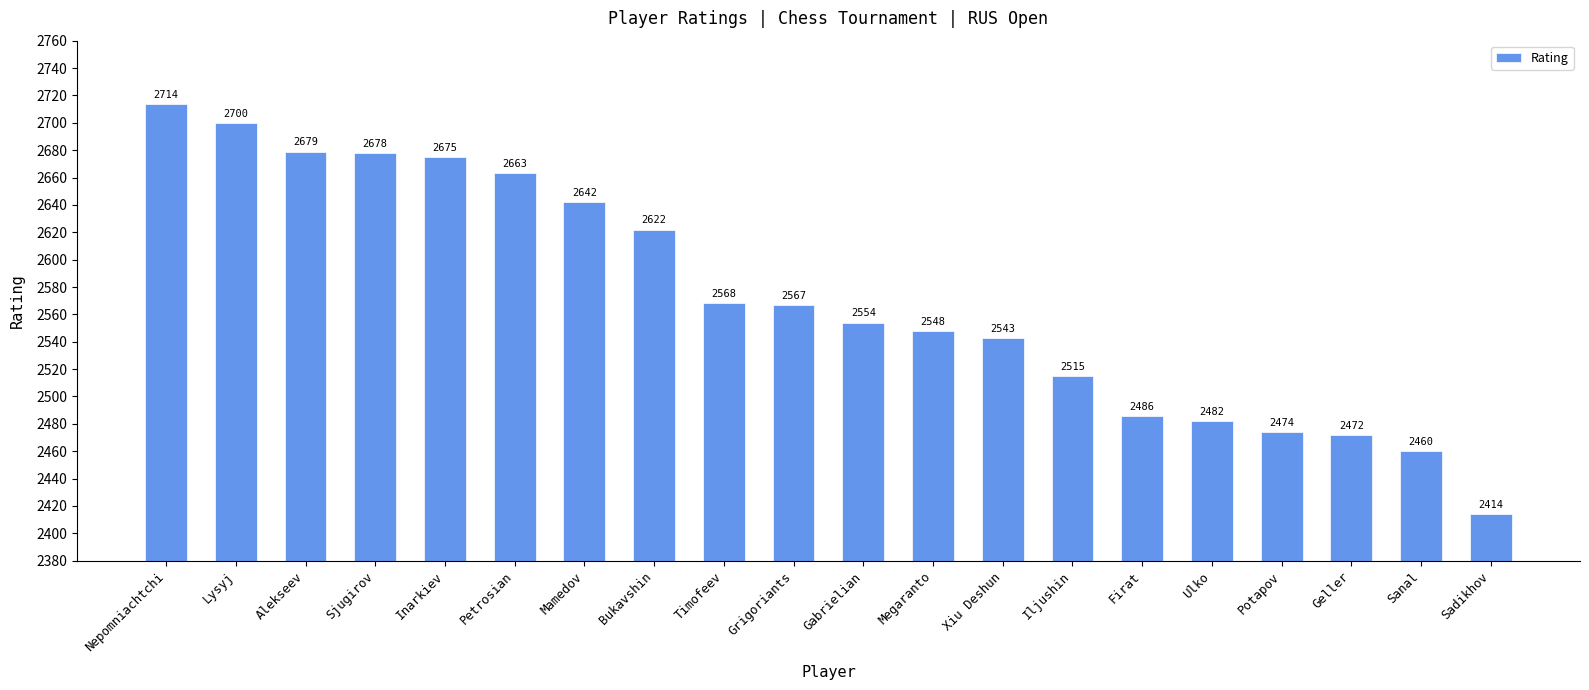

What is the label of the 2nd bar from the right?

Sanal